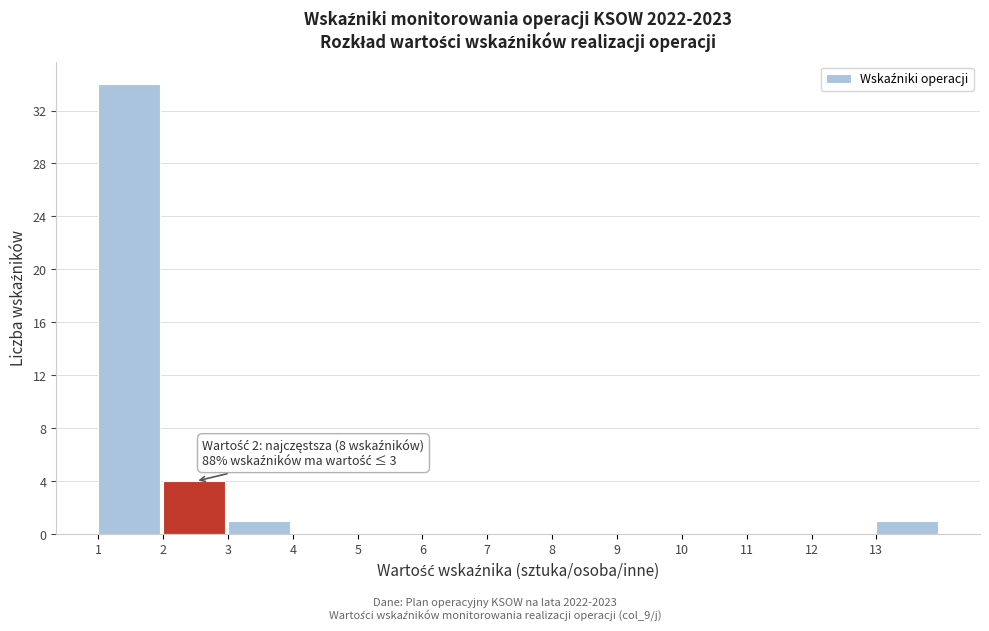

Which range on the x-axis has the tallest bar?

1 to 2